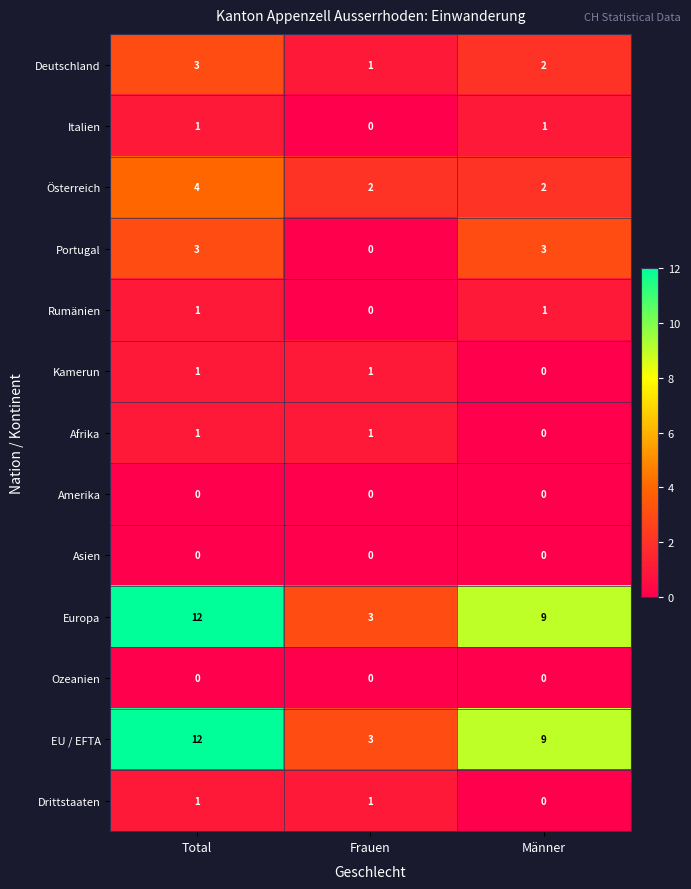

What is the sum of the Europa values at Männer and Total?

21